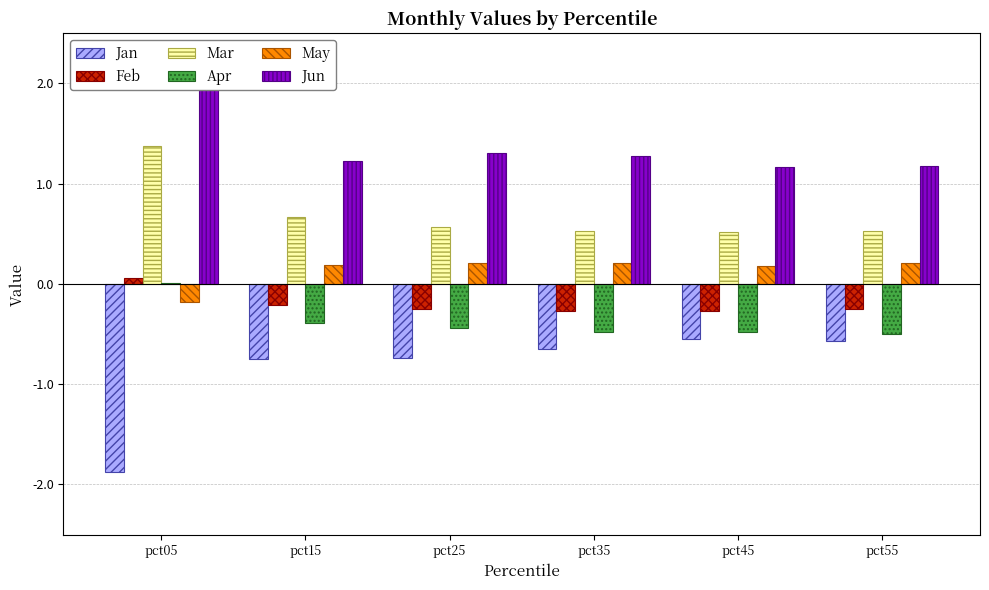

What are all the series names shown in the legend?

Jan, Feb, Mar, Apr, May, Jun